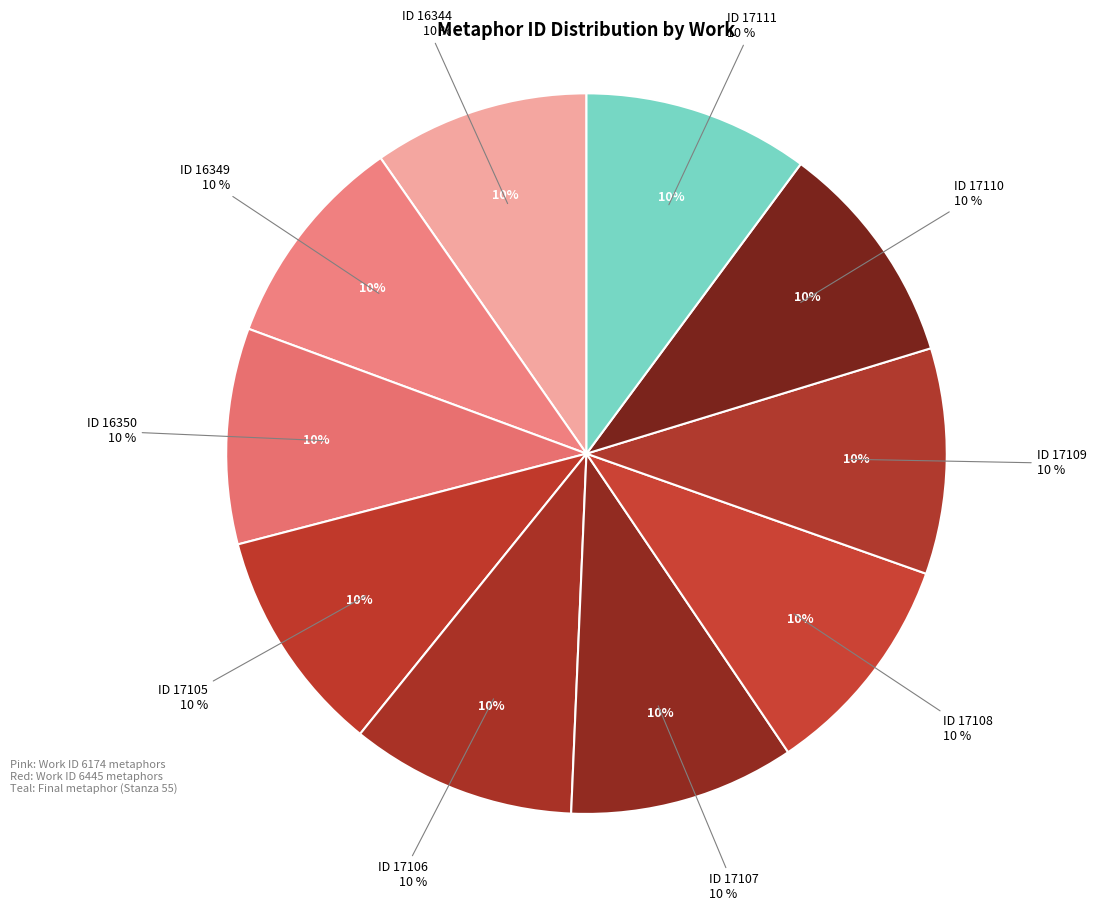

What is the largest slice in the pie chart?

Metaphor 17111